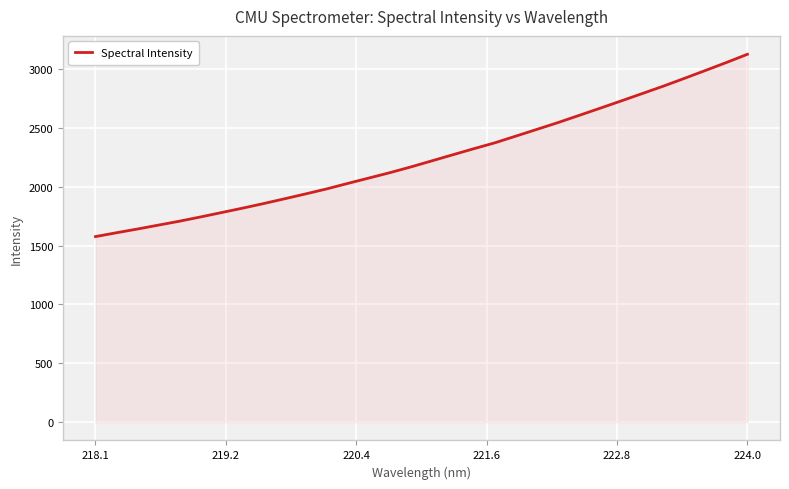

What is the maximum value shown in the chart?

3124.7